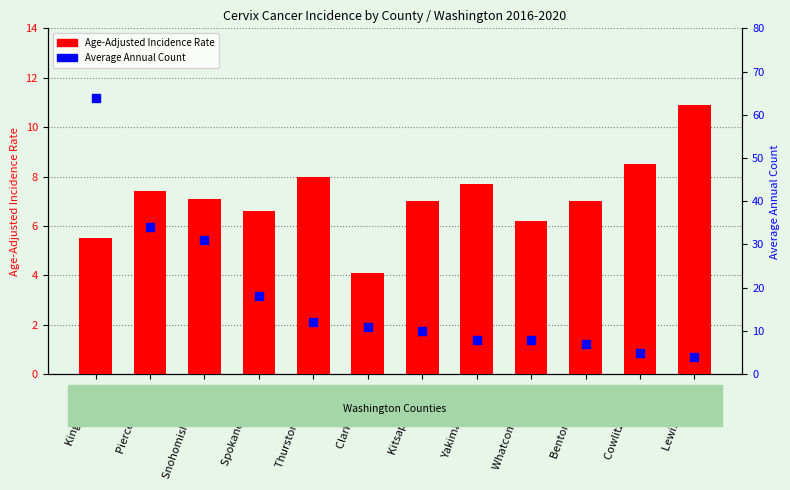

What are all the series names shown in the legend?

Age-Adjusted Incidence Rate, Average Annual Count